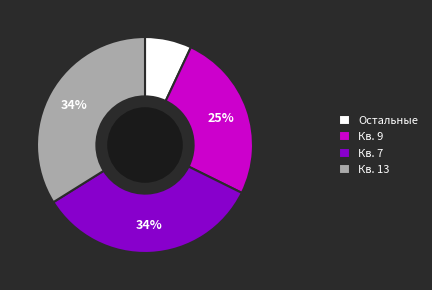

To the nearest percent, what is the difference between the largest and smallest slice percentages?

27%